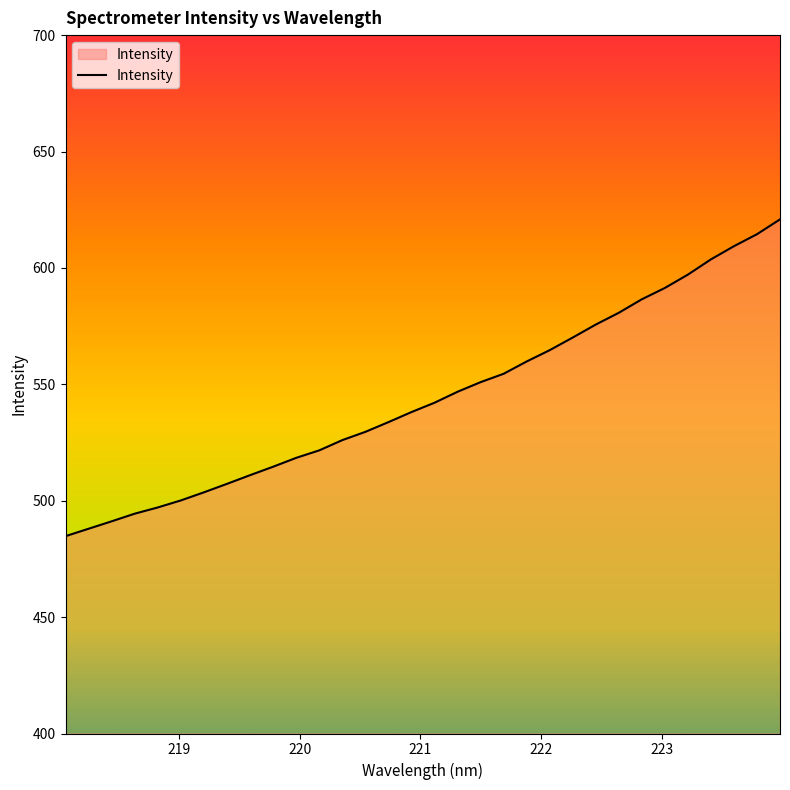

What is the greatest value displayed?

620.9